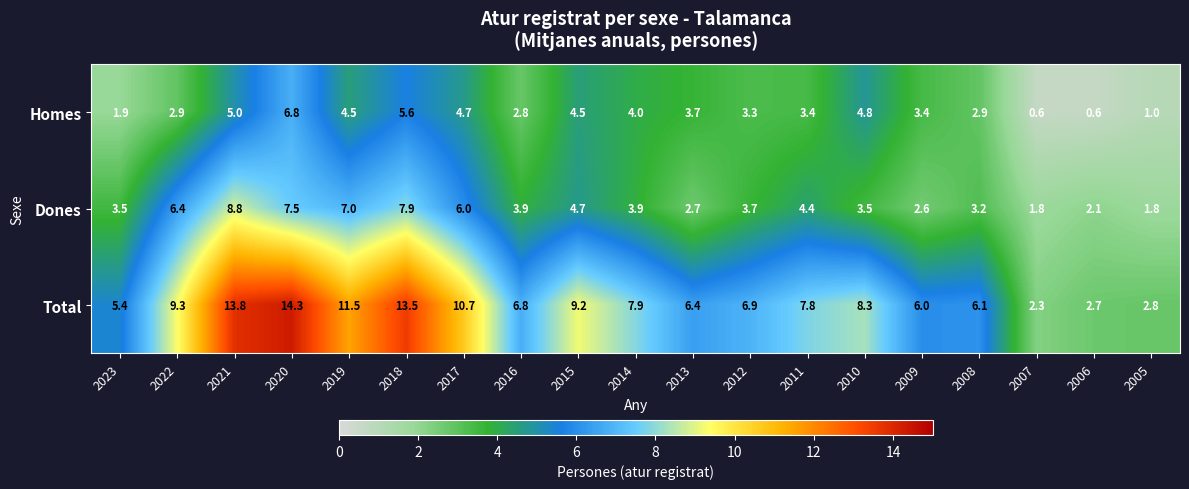

Between 2022 and 2015, which series saw the biggest shift?

Dones